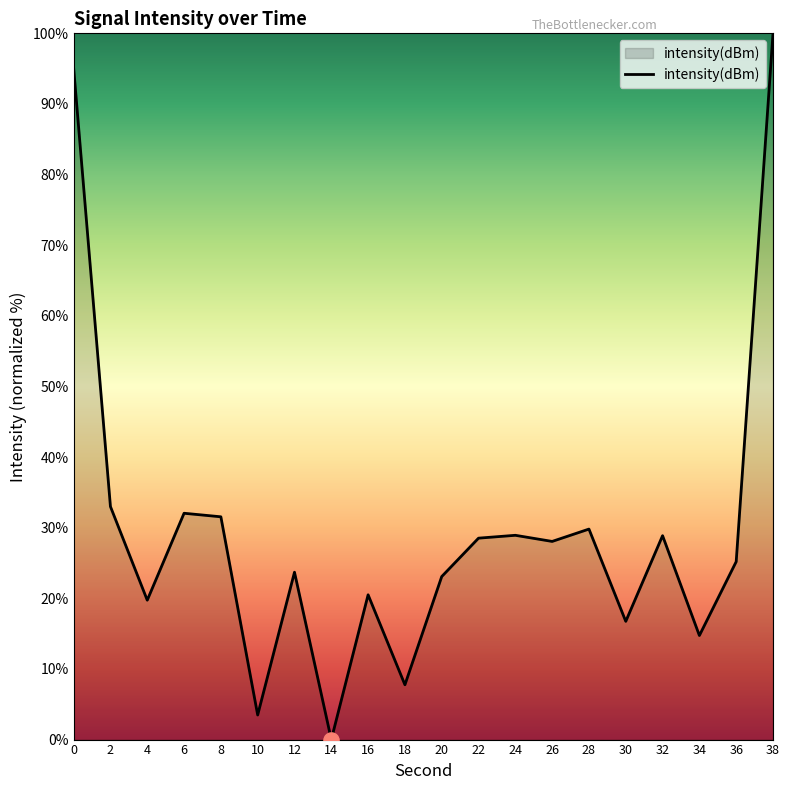

Between 4 and 30, which is larger?

4